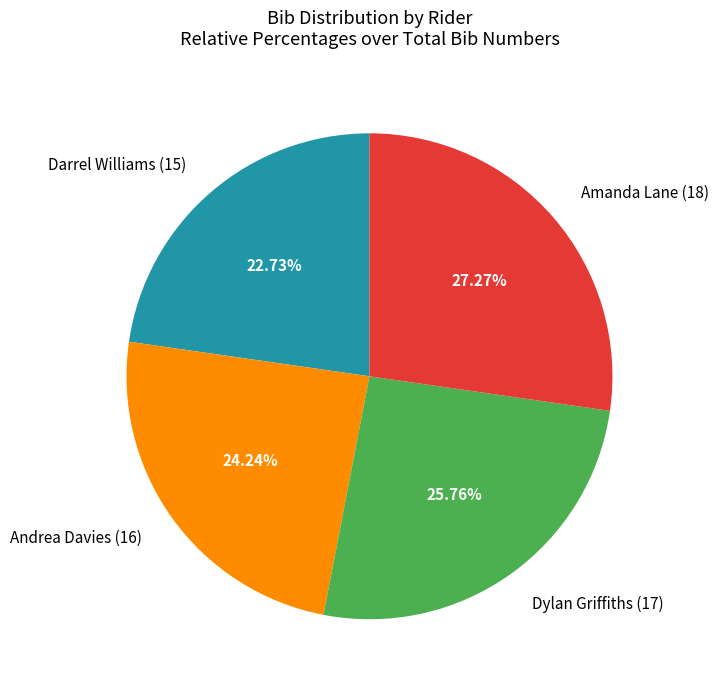

To the nearest percent, what portion does Darrel Williams (15) represent?

23%